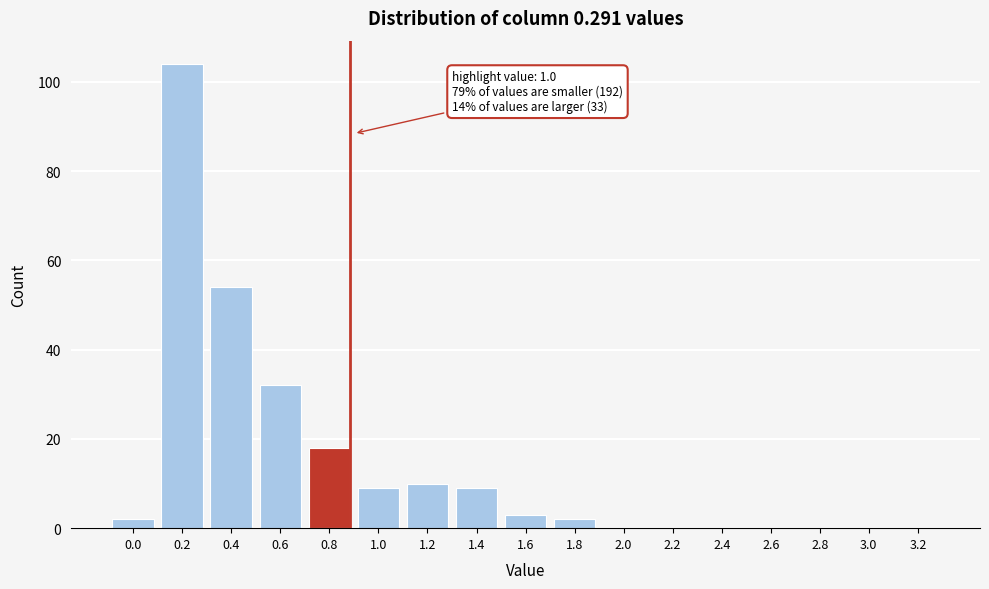

Reading right to left, transcribe all the data shown in this chart.

3.2=0	3.0=0	2.8=0	2.6=0	2.4=0	2.2=0	2.0=0	1.8=2	1.6=3	1.4=9	1.2=10	1.0=9	0.8=18	0.6=32	0.4=54	0.2=104	0.0=2